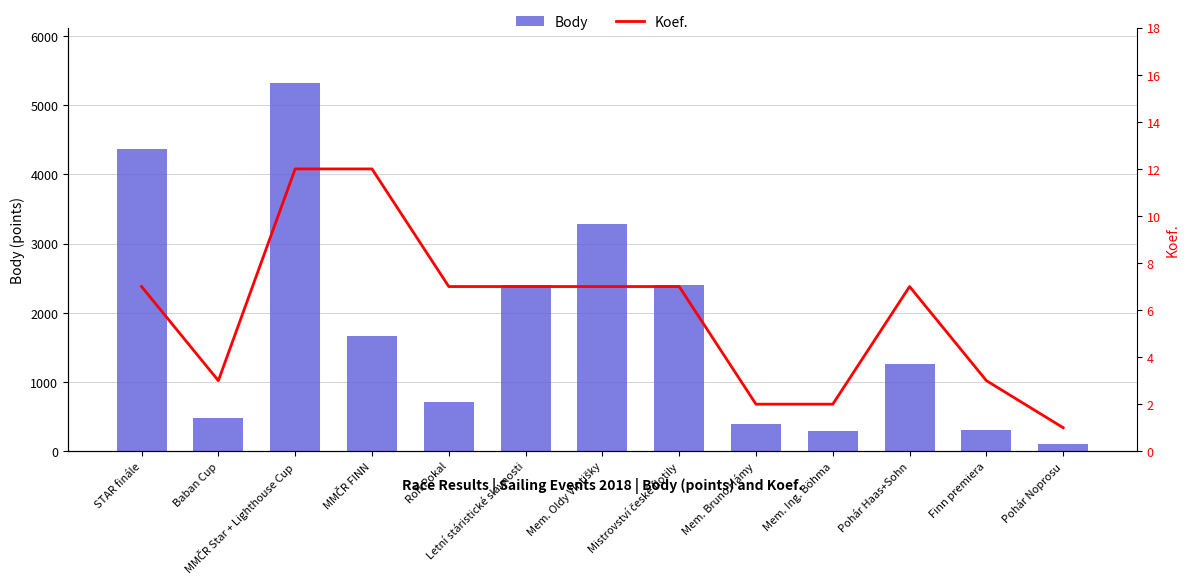

What are all the series names shown in the legend?

Body, Koef.